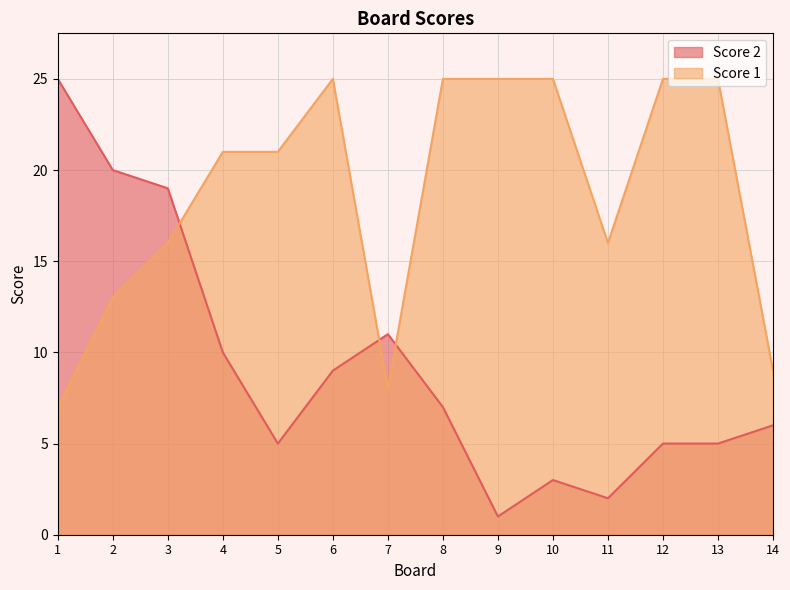

Is it true that Score 1 equals 25 at 6?

True